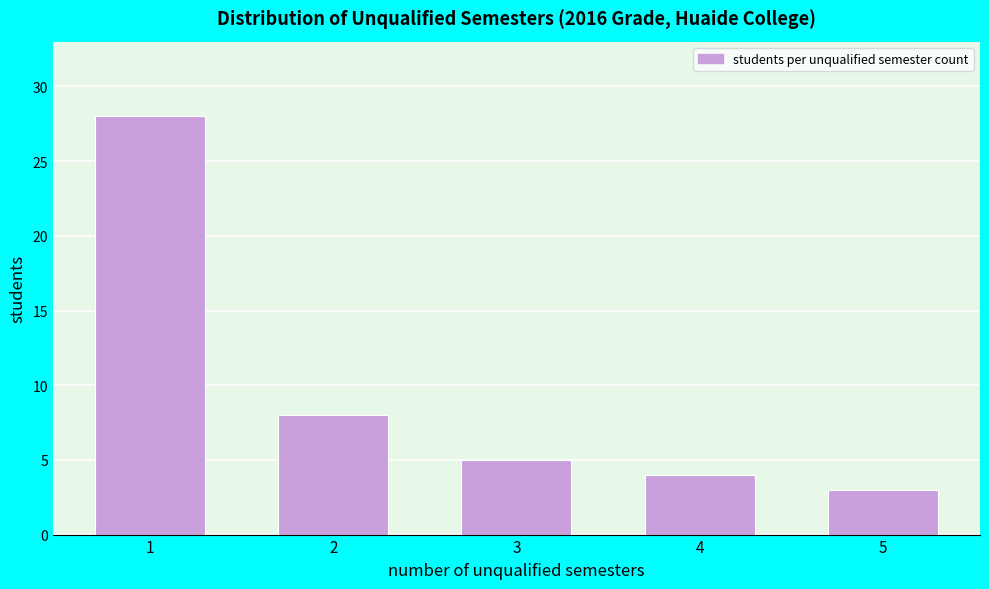

Reading left to right, what are all the values shown in this chart?

1=28	2=8	3=5	4=4	5=3